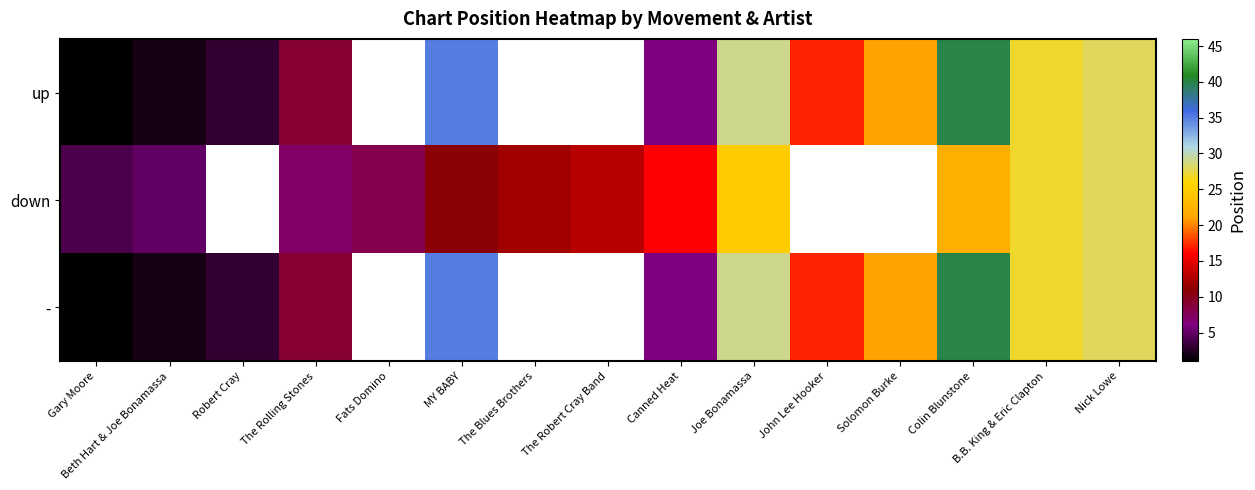

At which label does down reach its peak?

Nick Lowe